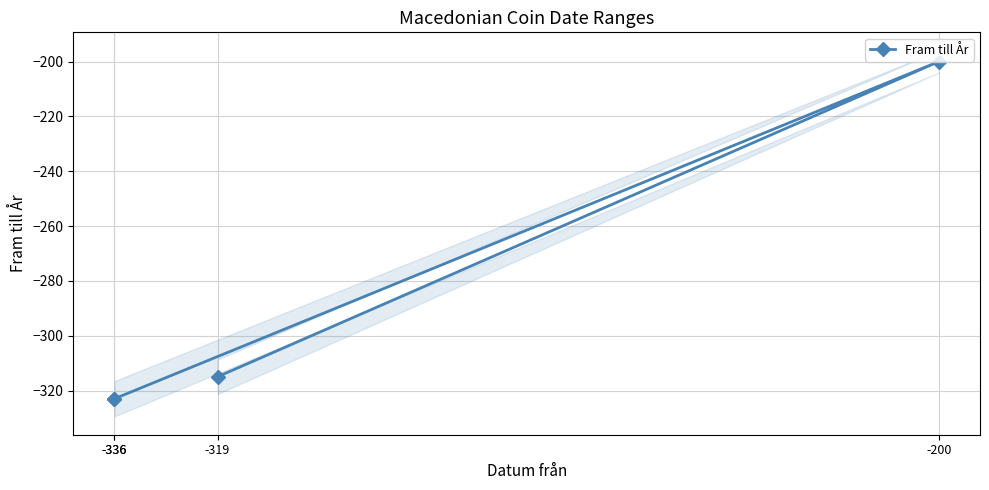

List the labels in order of value, largest first.

-200, -319, -336, -336